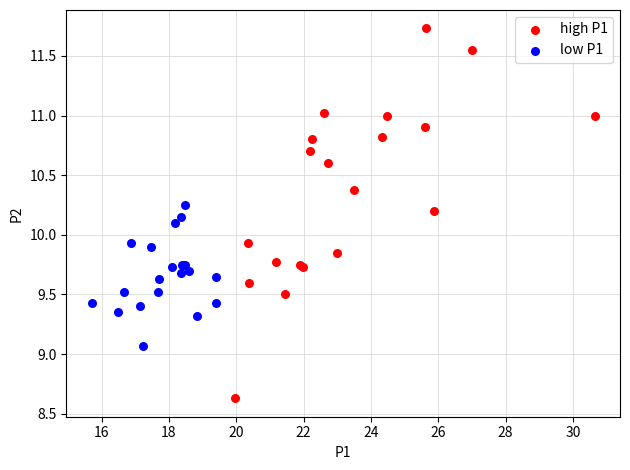

What are all the series names shown in the legend?

high P1, low P1